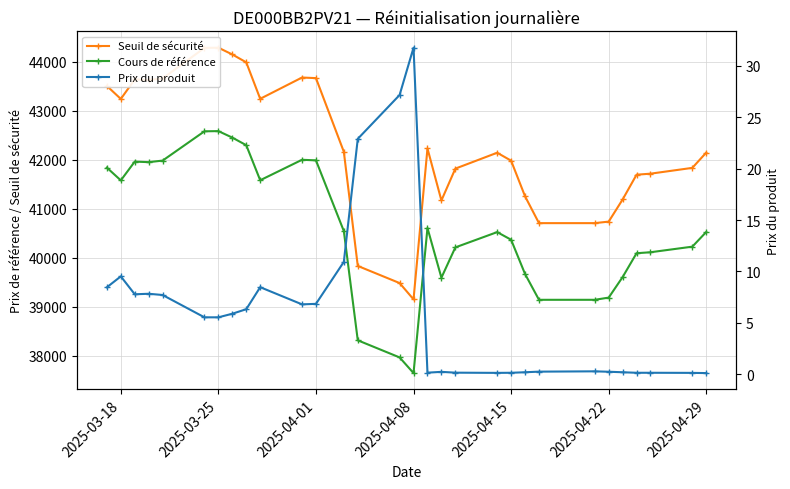

What is the minimum value shown in the chart?

0.1